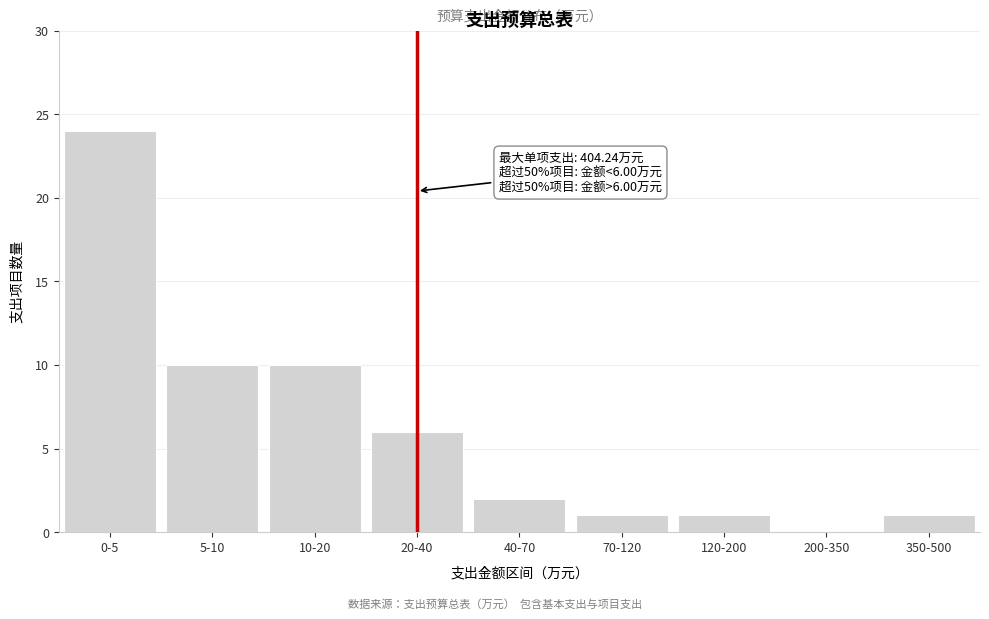

Reading left to right, transcribe all the data shown in this chart.

0-5=24	5-10=10	10-20=10	20-40=6	40-70=2	70-120=1	120-200=1	200-350=0	350-500=1